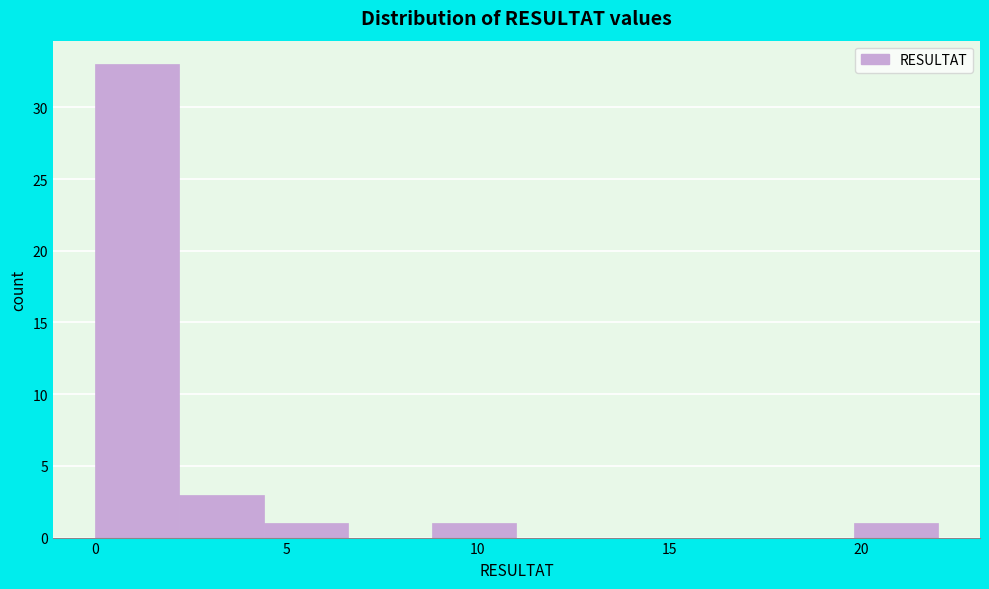

Over which range of the x-axis is the bar tallest?

0.0 to 2.0